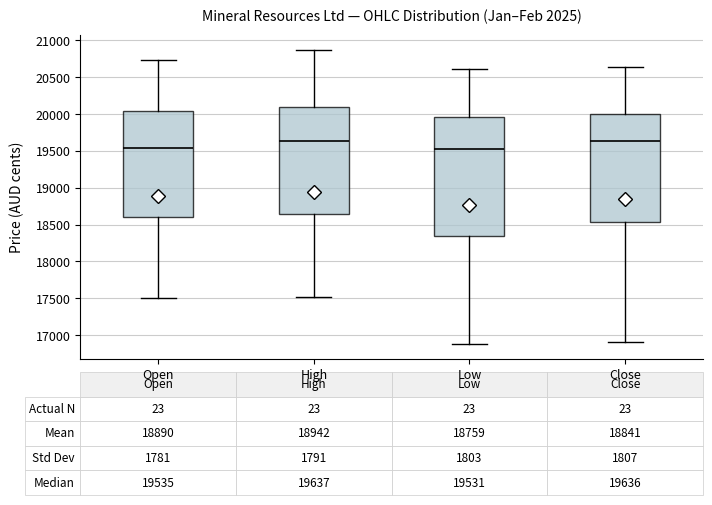

Comparing the boxes themselves (not the whiskers), which one is the tallest?

Low